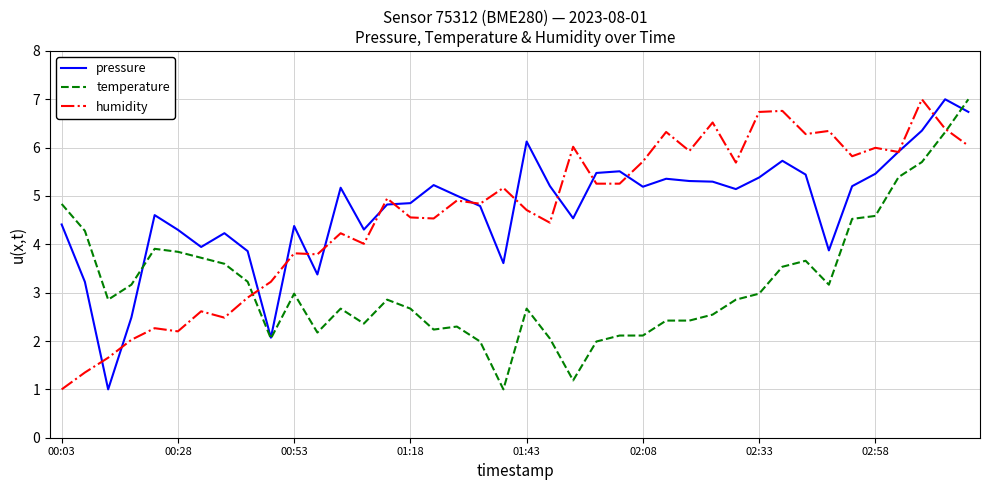

What is the minimum value shown in the chart?

1.0